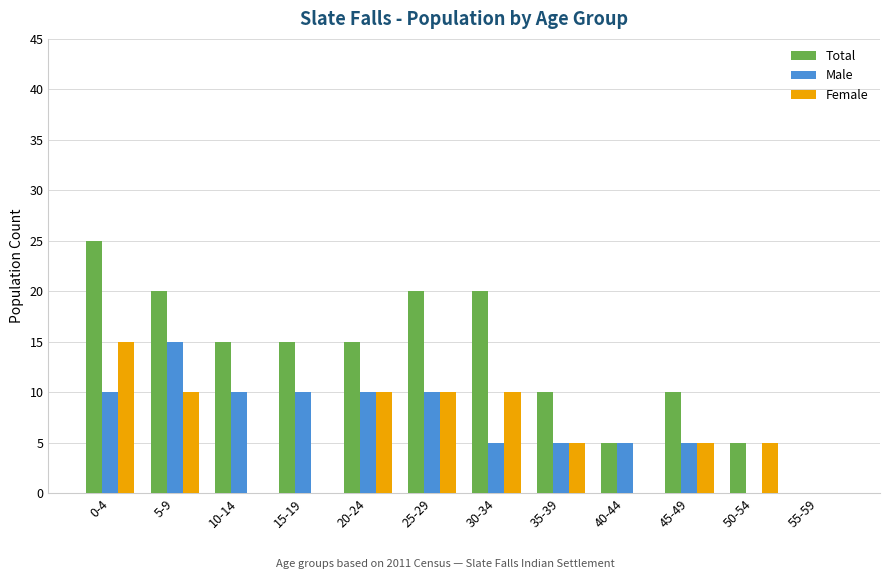

At which category is the sum across all series the highest?

0-4